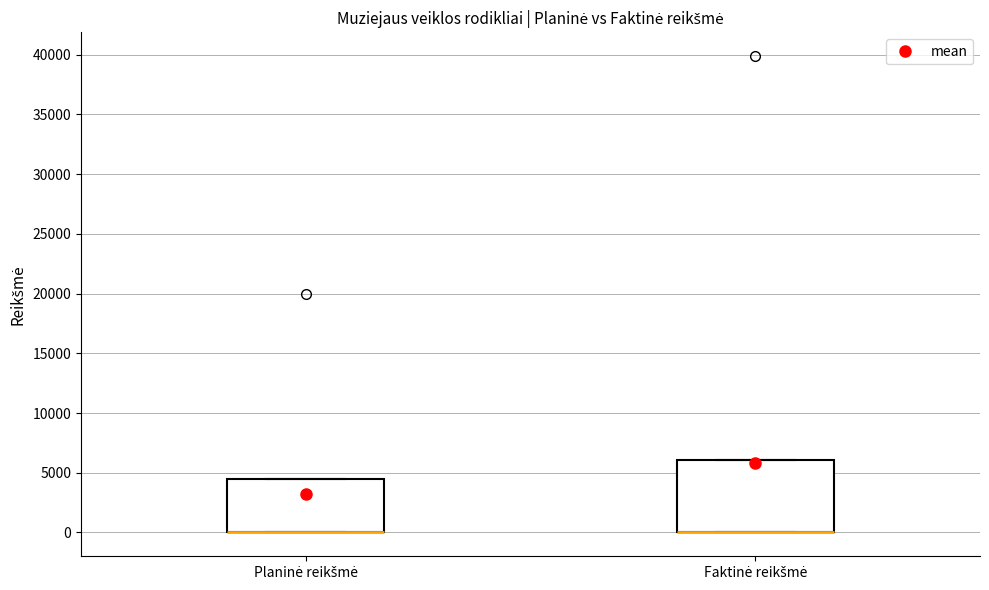

Comparing the boxes themselves (not the whiskers), which one is the tallest?

Faktinė reikšmė